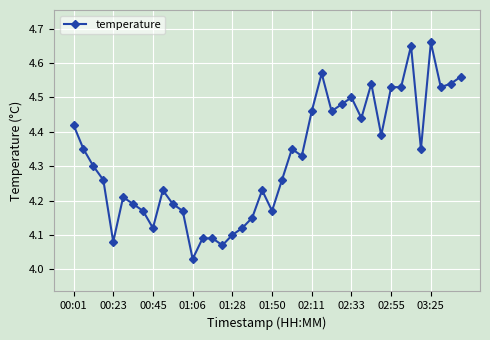

True or false: the data has more than 2 interior local peaks.

True